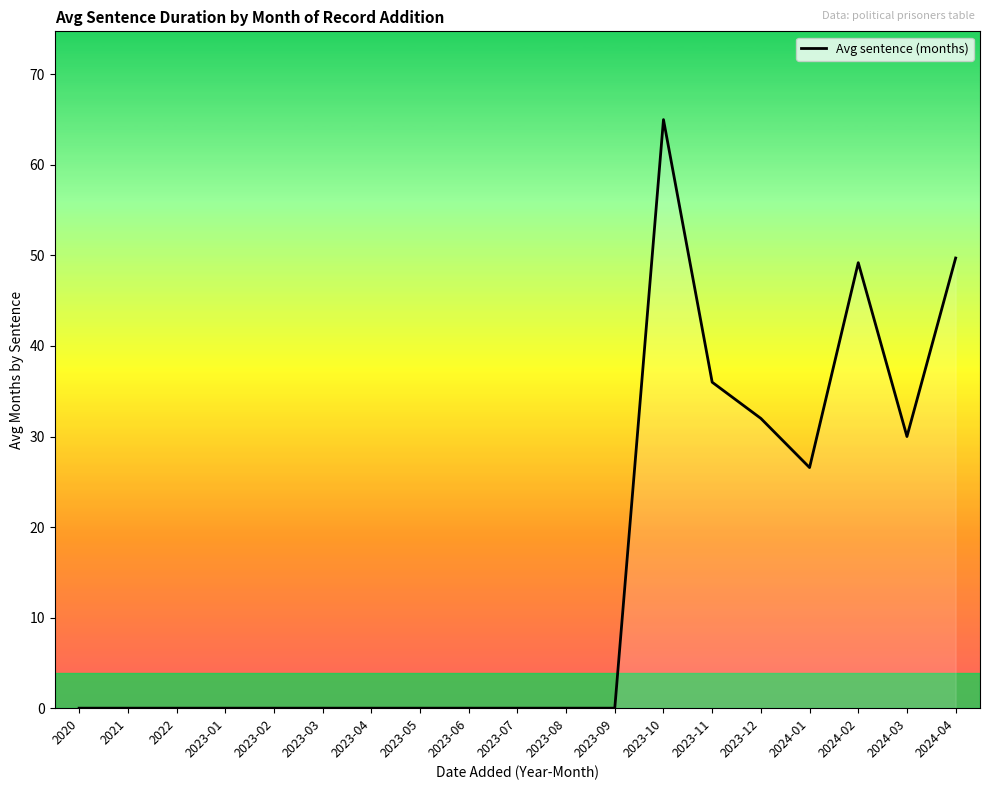

At which category does the chart reach its peak across all series?

2023-10